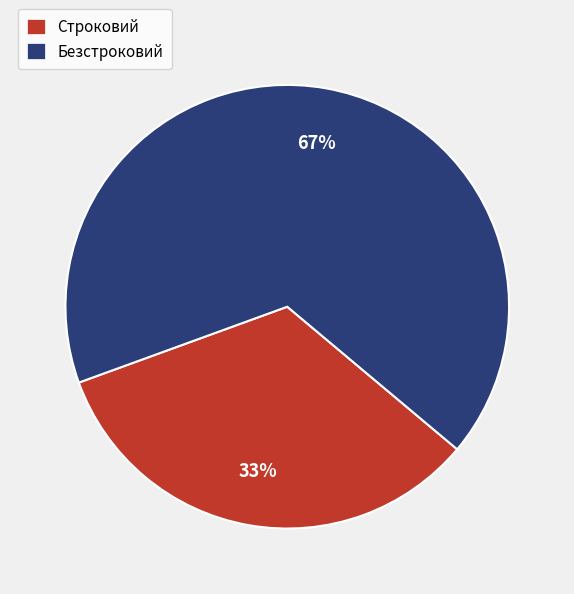

Which has a higher value, Безстроковий or Строковий?

Безстроковий